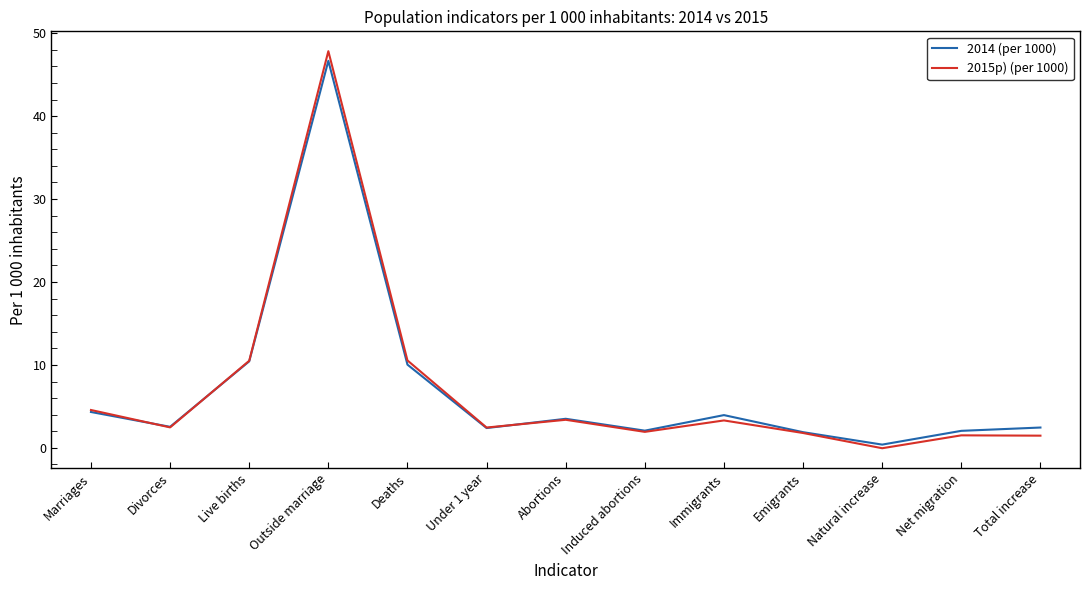

What is the total value across all series at Marriages?

8.9